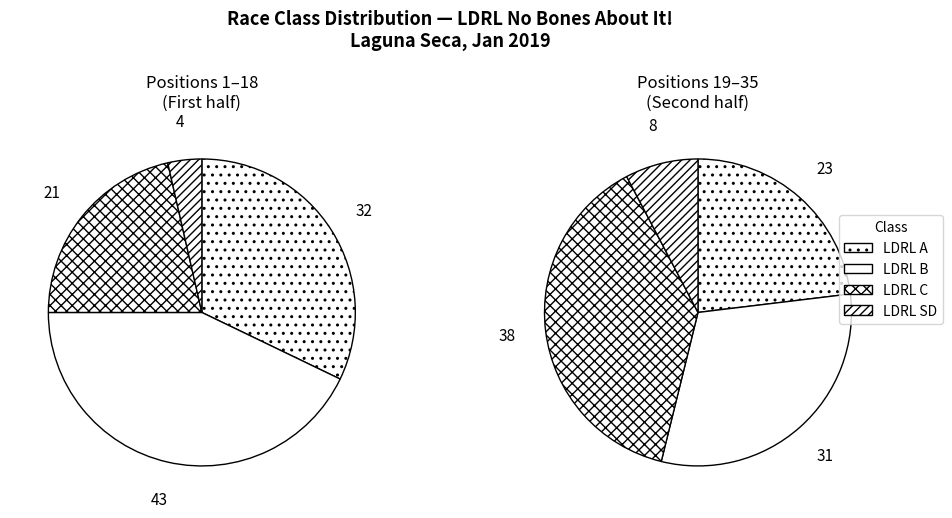

Count the number of slices in the pie.

4